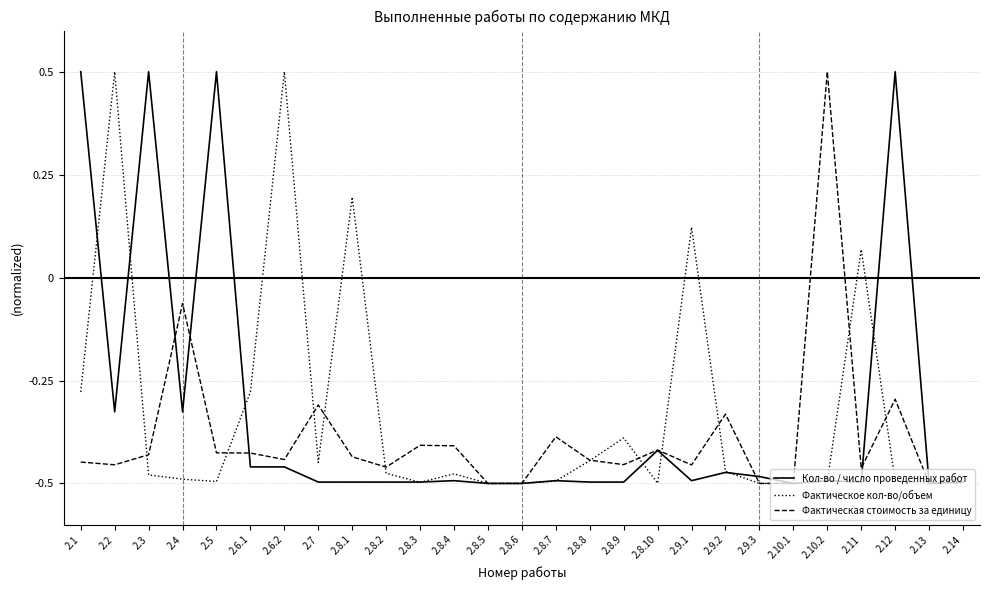

At which category is the sum across all series the highest?

2.1